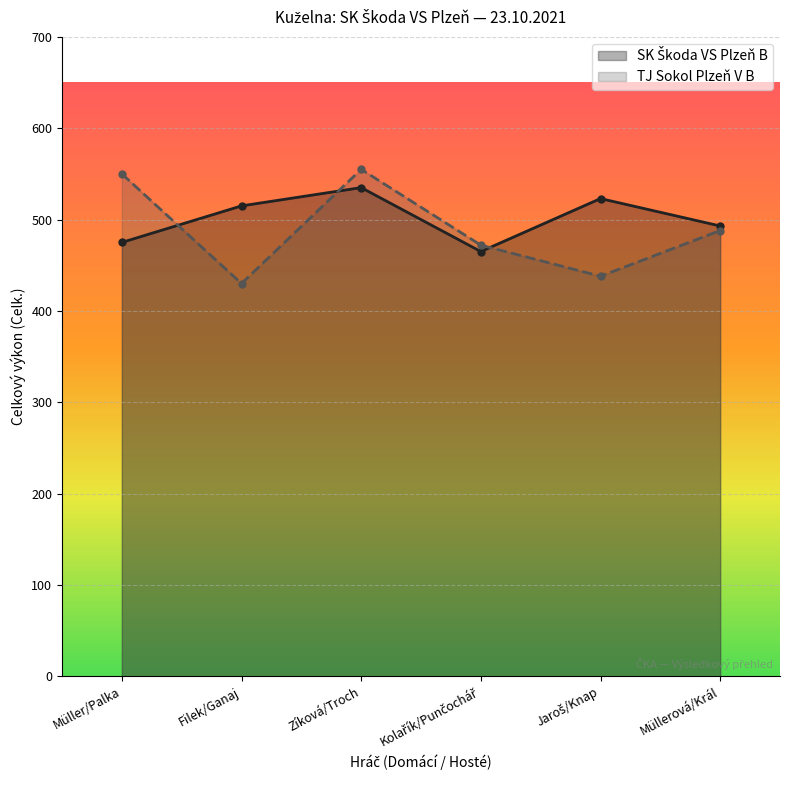

Where does the TJ Sokol Plzeň V B series first go above 488?

Müller/Palka